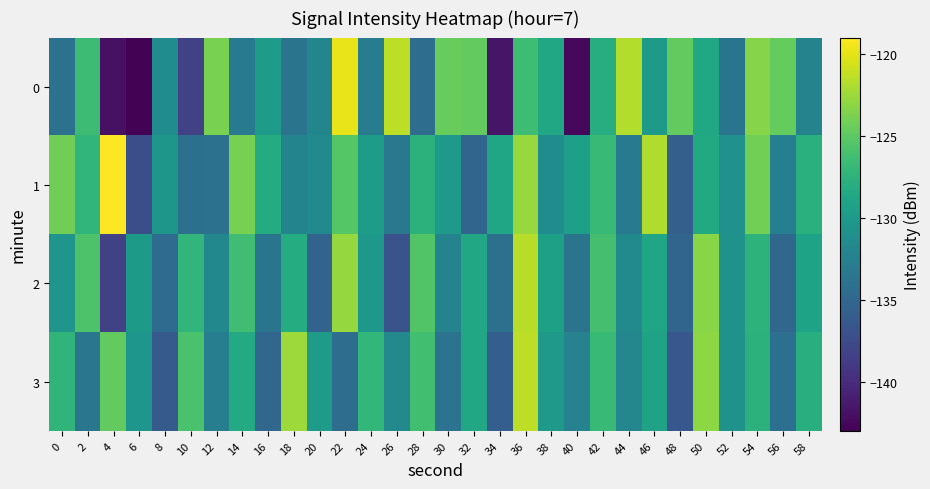

What is the total value across all series at 36?

-492.2